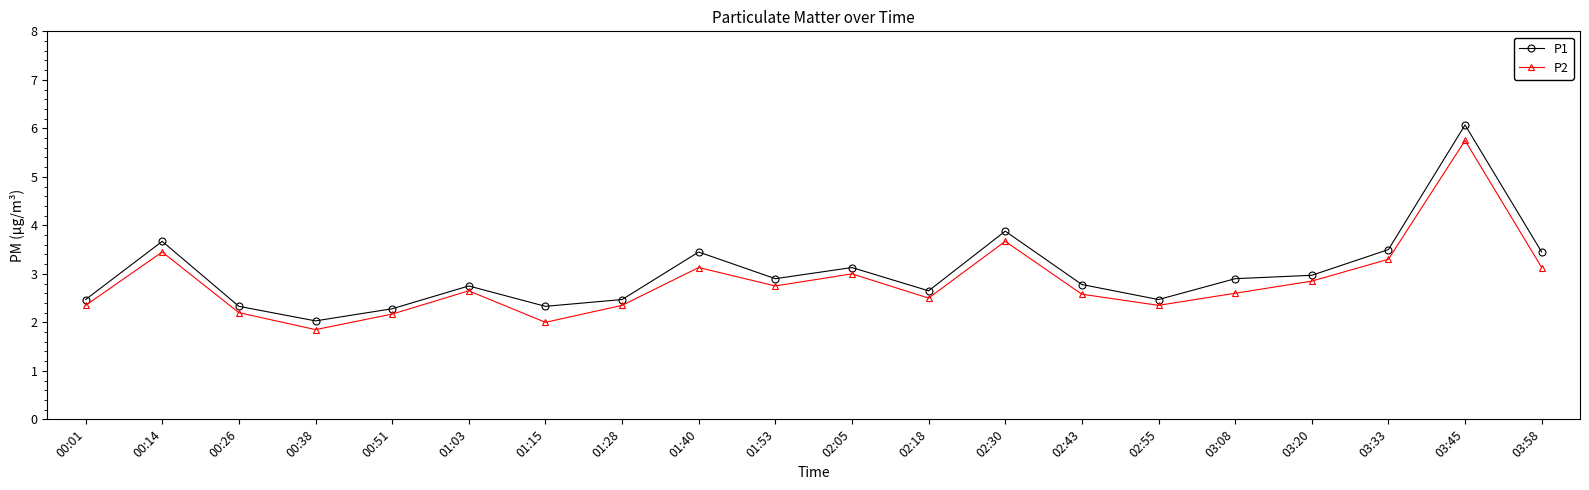

What is the difference between the maximum and minimum values in the P2 series?

3.9